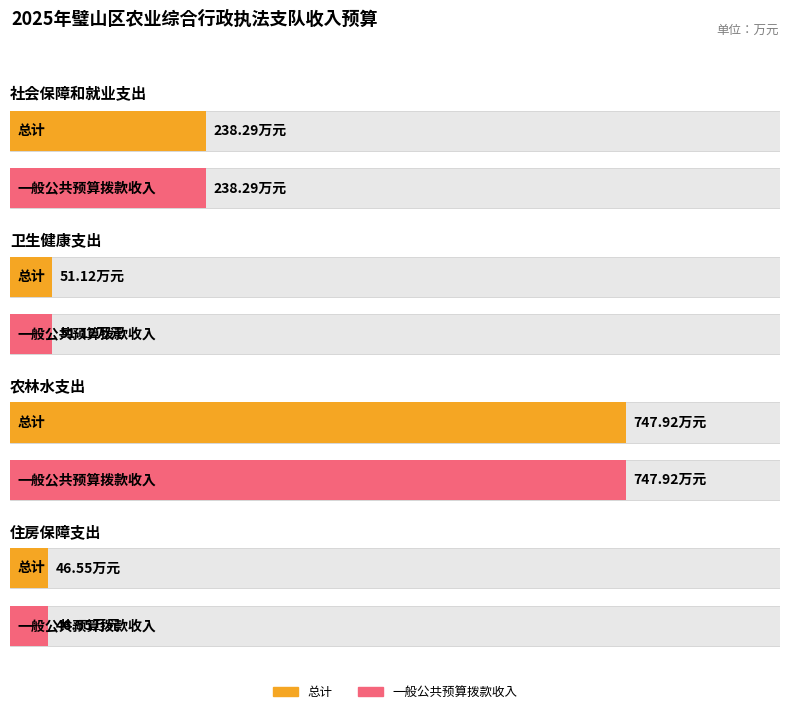

What is the minimum value for 总计?

46.5